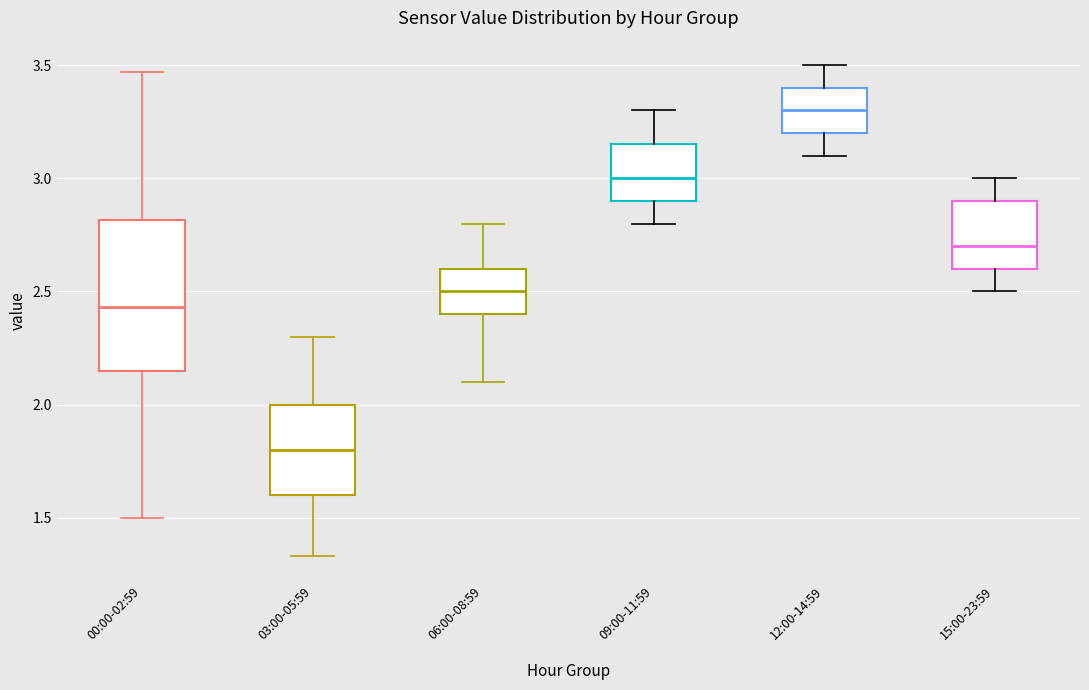

Which box has the highest median line?

12:00-14:59